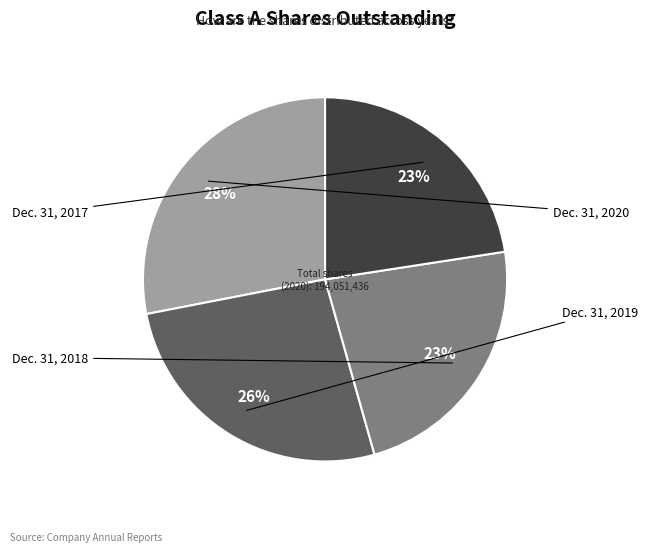

Is it true that Dec. 31, 2018 is 23% of the pie?

True